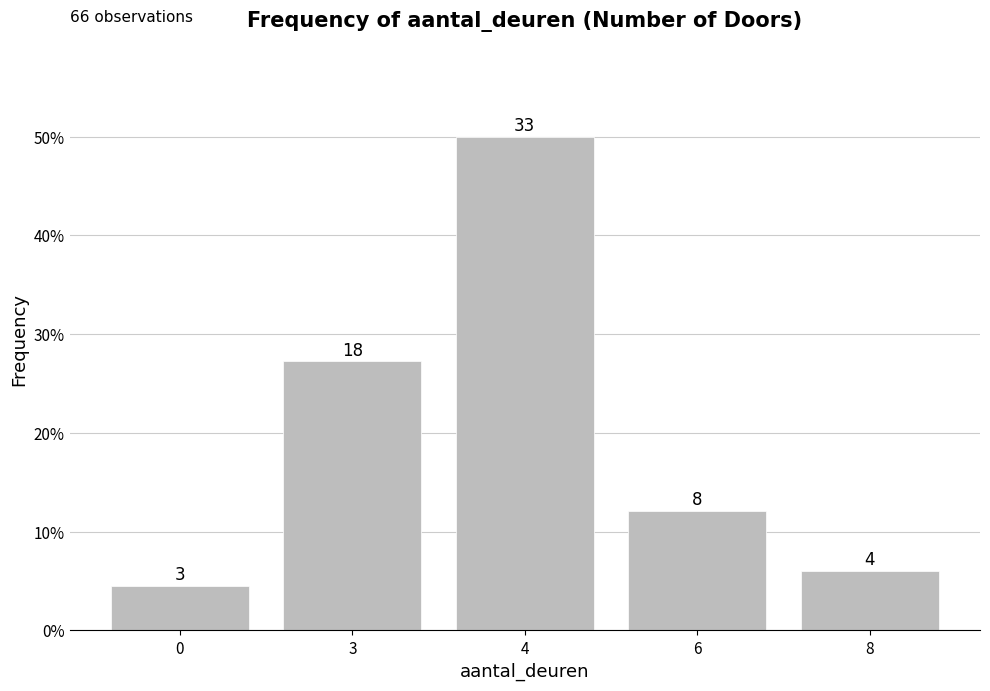

Are the bars grouped side by side (vs. stacked)?

No